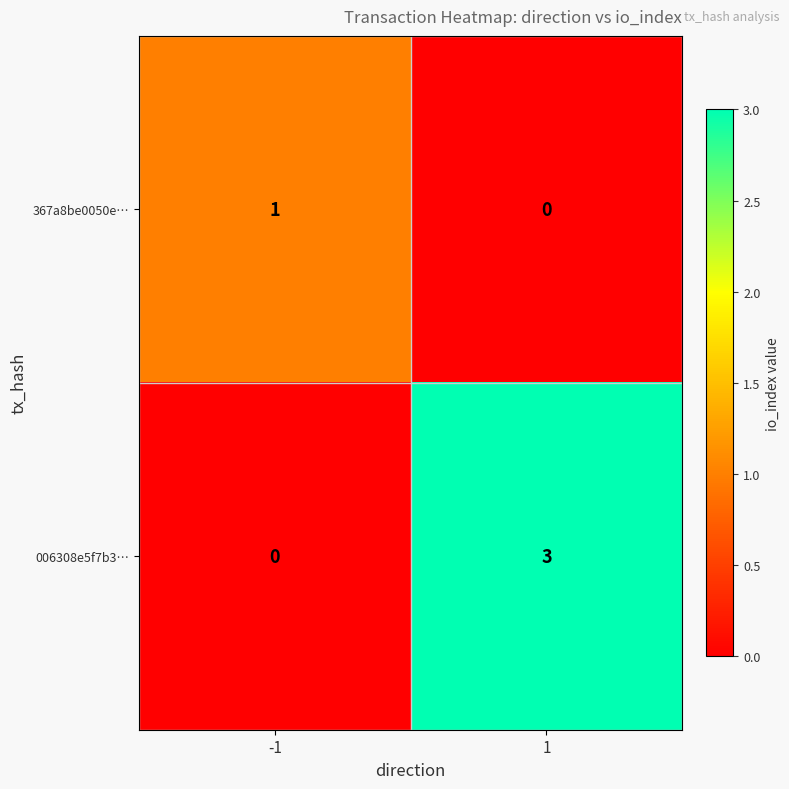

What is the sum of all 006308e5f7b3… values?

3